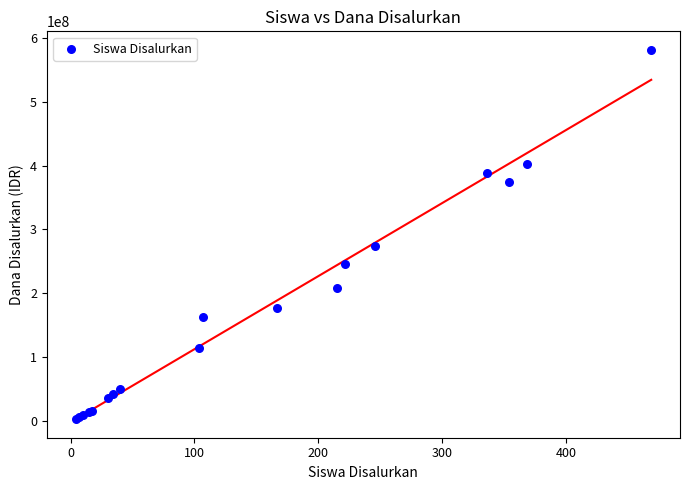

What Y value in the scatter plot is closest to 292500000?

273600000